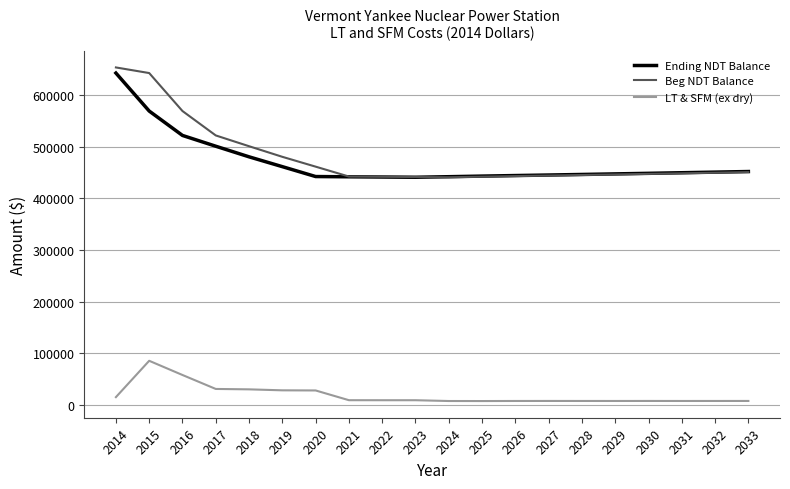

In Beg NDT Balance, how many points are lower than both neighbors (excluding endpoints)?

1